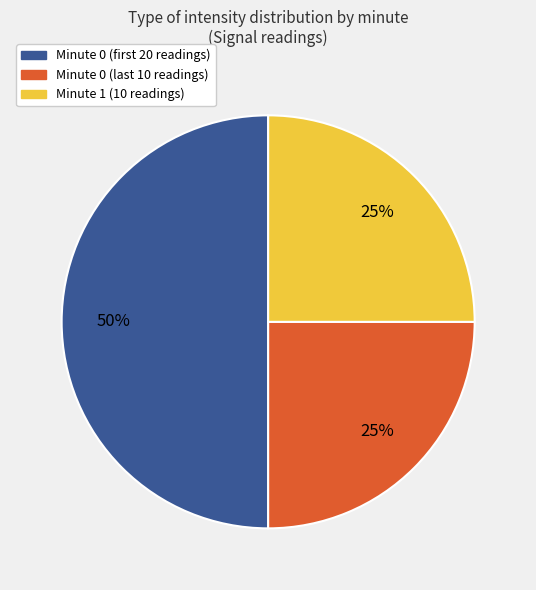

To the nearest percent, what is the average slice percentage?

33%